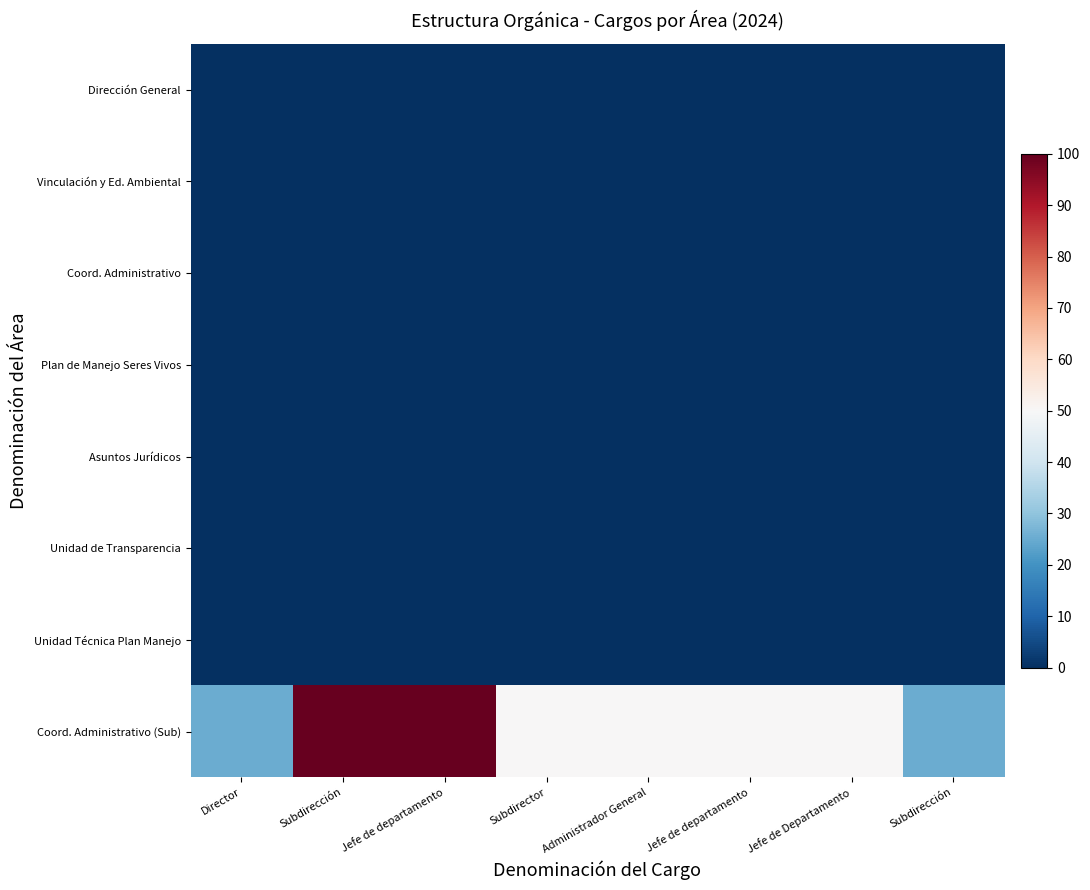

Which series has the largest range (max minus min)?

Coord. Administrativo (Sub)